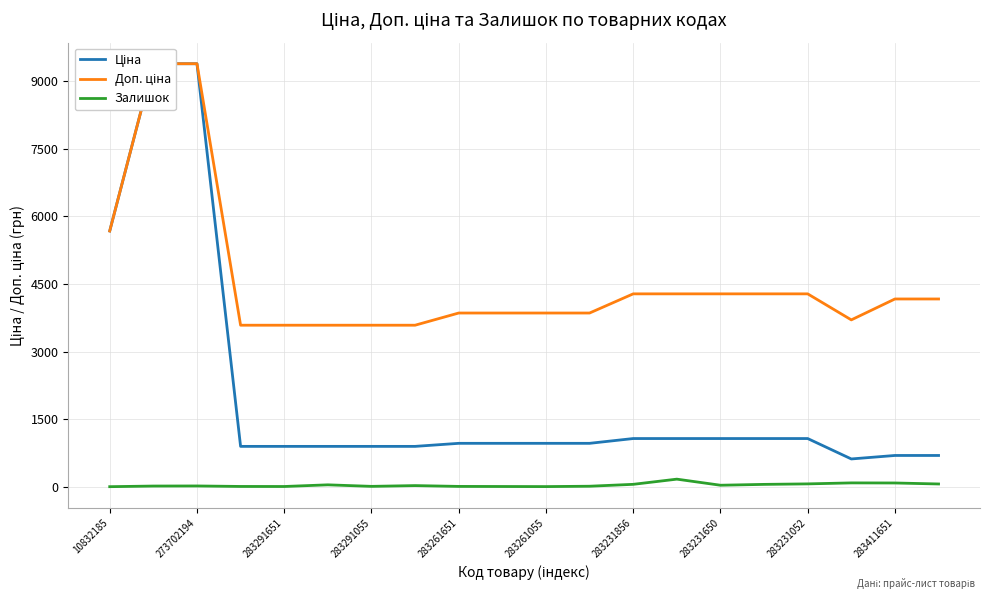

Count the number of data series in this chart.

3